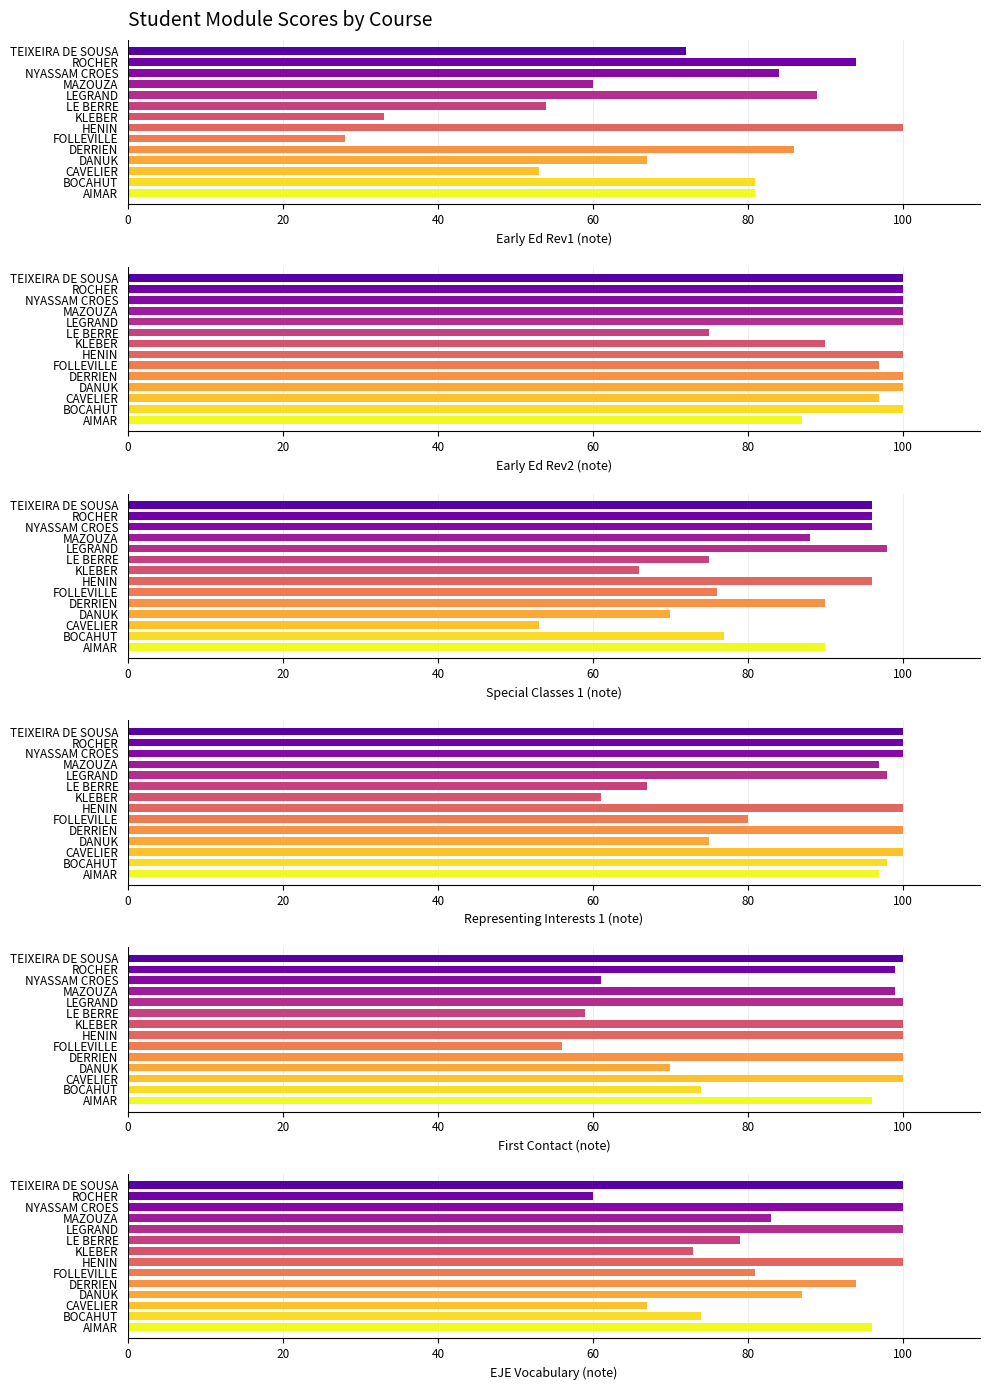

What is the difference between the second highest and minimum values in the Early Ed Rev1 (note) series?

66